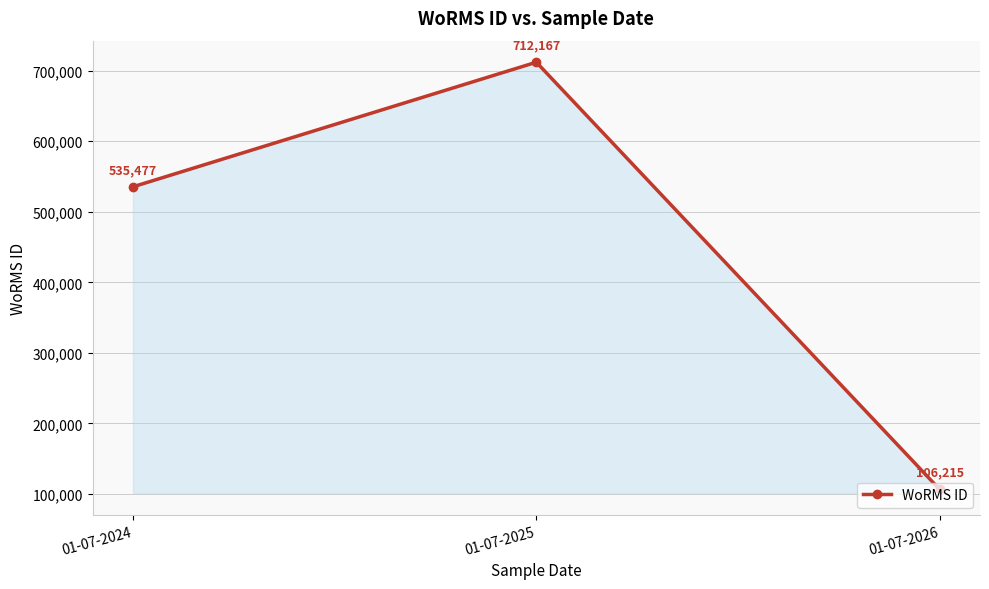

List the labels in order of value, largest first.

01-07-2025, 01-07-2024, 01-07-2026